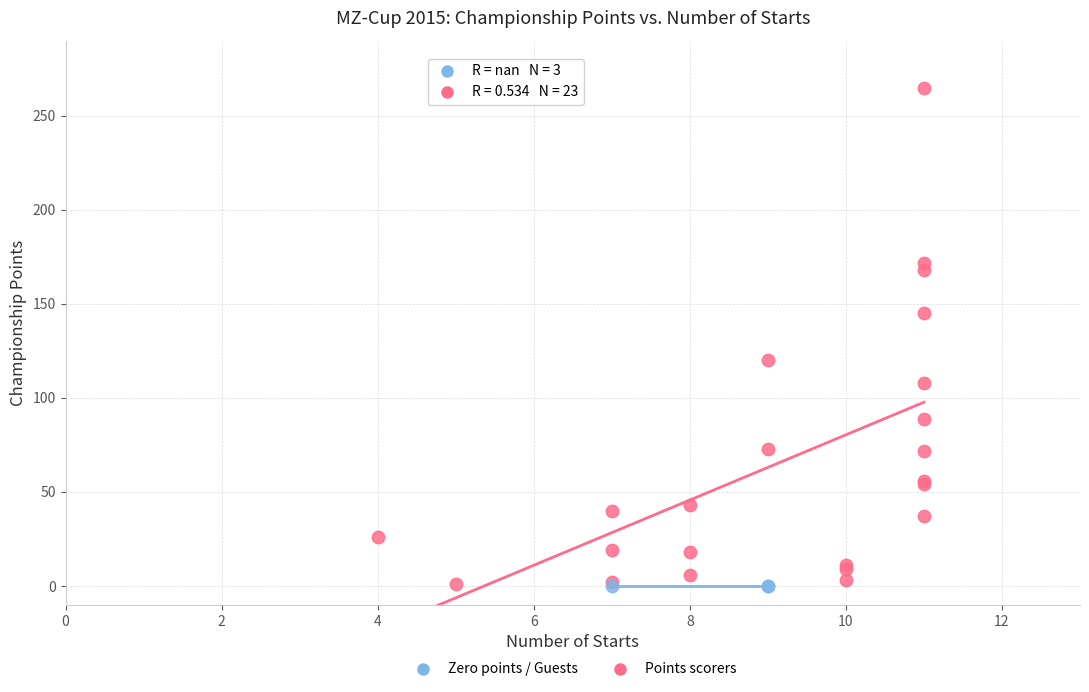

Which series contains the highest Y value?

Points scorers